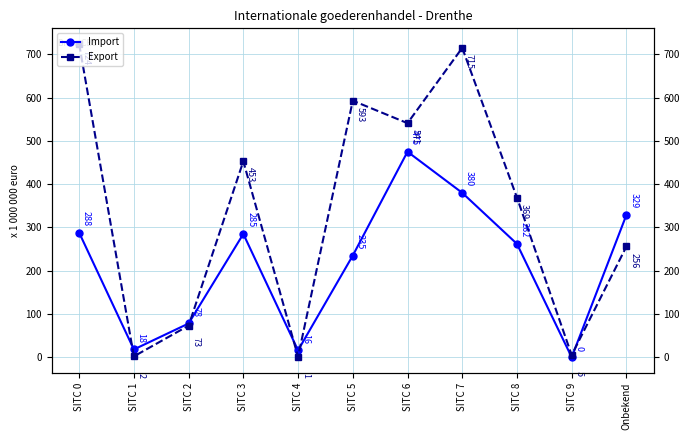

Rank the series at SITC 4 from highest to lowest value.

Import, Export